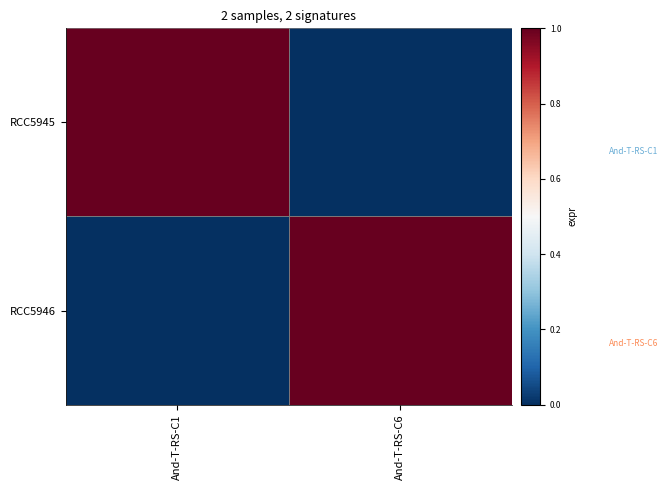

At which category does the chart reach its peak across all series?

And-T-RS-C1